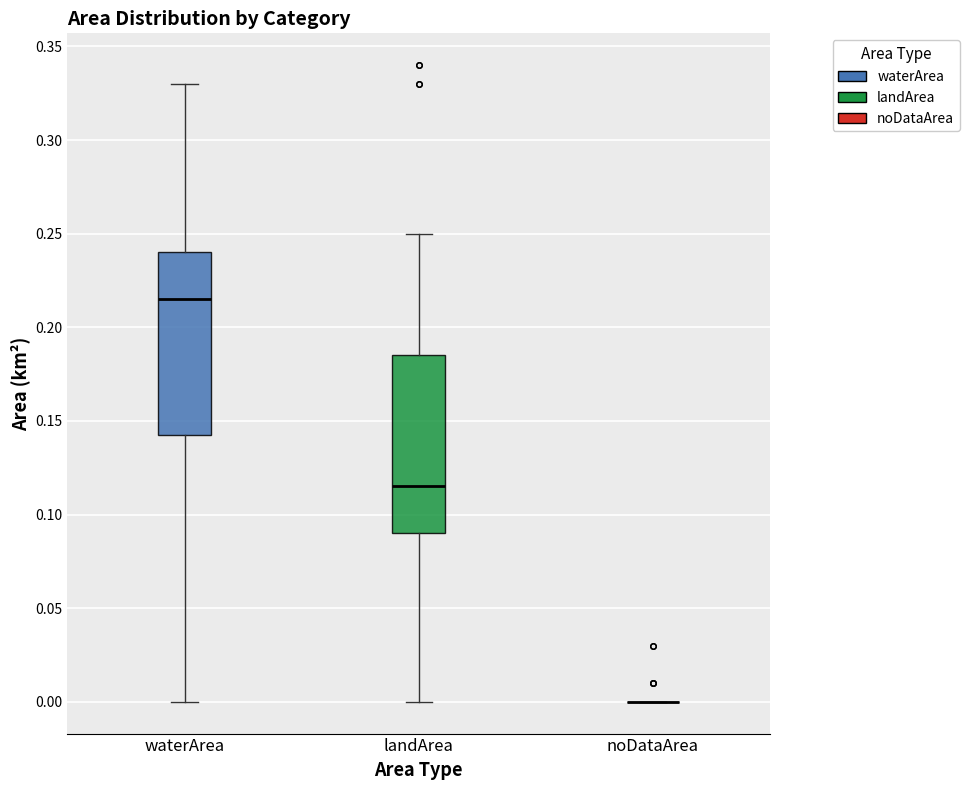

Reading left to right, transcribe this box plot: for each box, give where its median line is, the range the box spans, and where its two whiskers end, as read against the y-axis. The values are not printed on the chart, so give them approximately, as read against the axis.

waterArea: median 0.215, box 0.145 to 0.240, whiskers 0.000 to 0.330
landArea: median 0.115, box 0.090 to 0.185, whiskers 0.000 to 0.250
noDataArea: box collapsed to a line at 0.000, whiskers 0.000 to 0.000